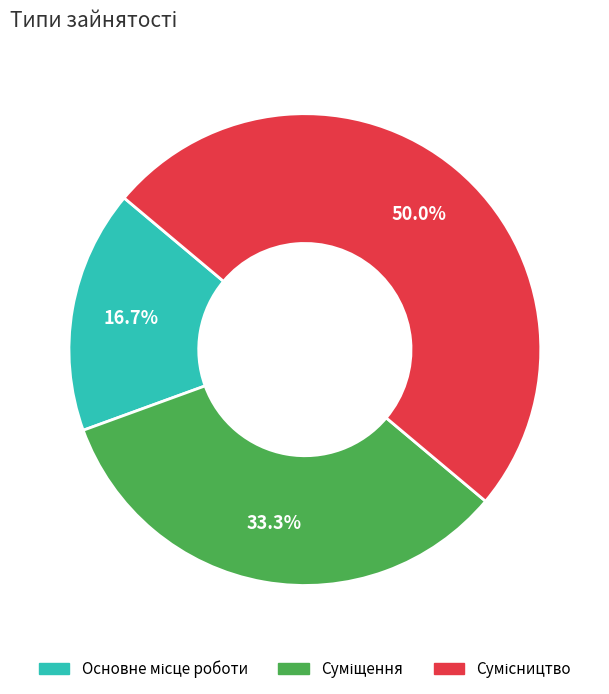

Which slice is the smallest?

Основне місце роботи